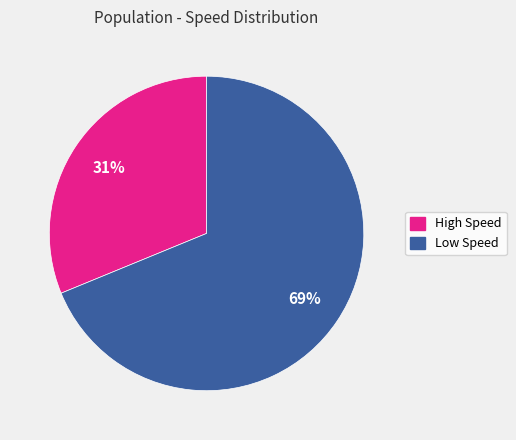

To the nearest percent, what is the average slice percentage?

50%